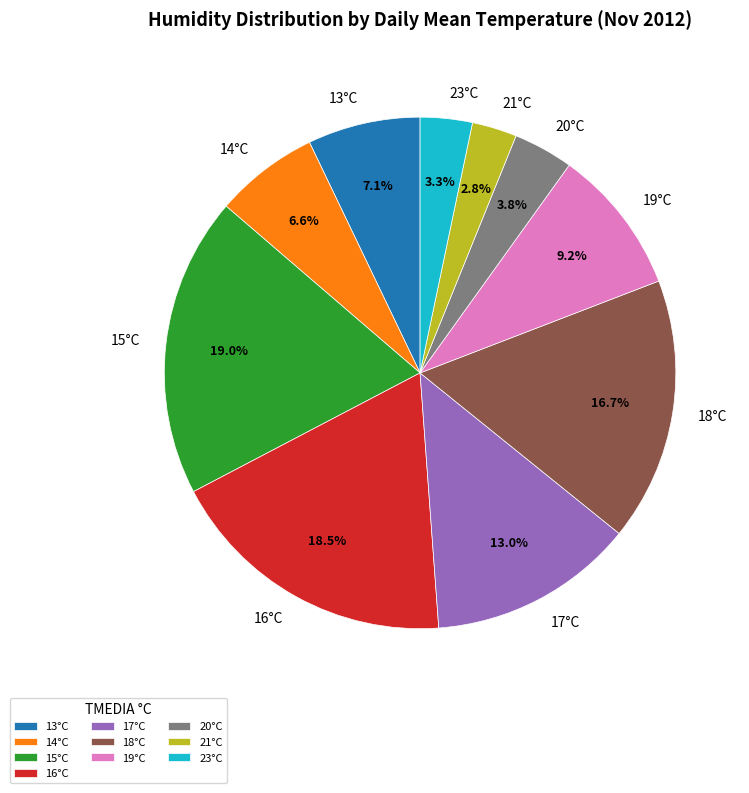

Is 17°C the majority of the pie?

No